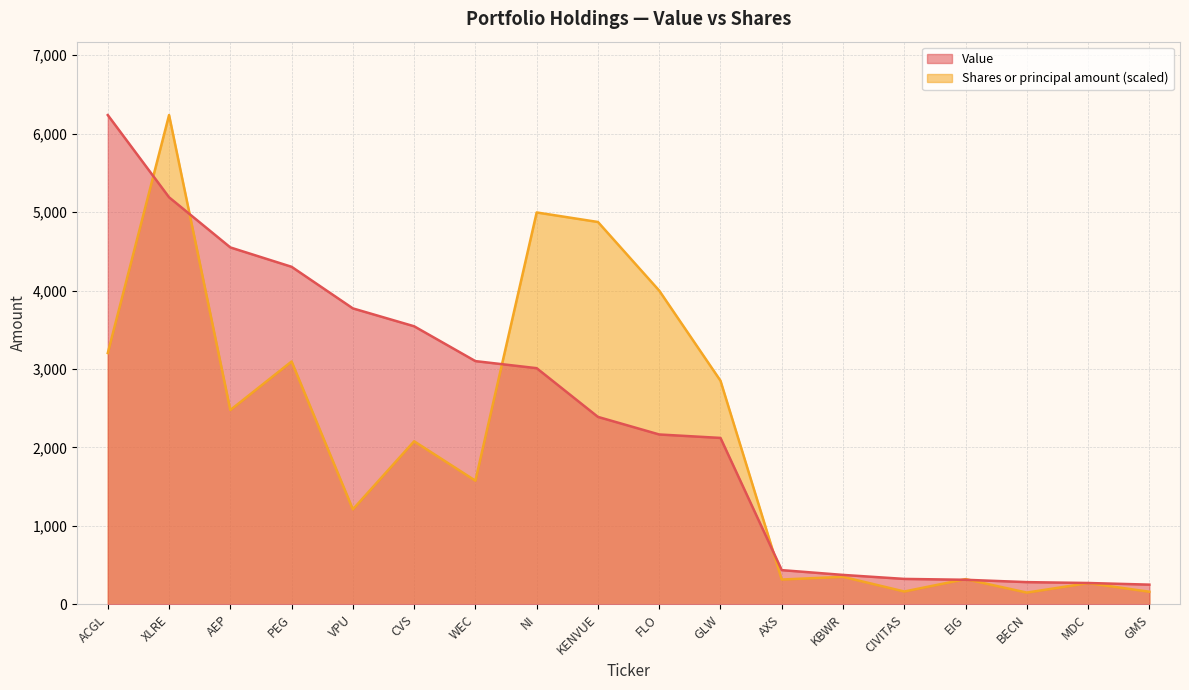

What is the difference between the Value values at FLO and NI?

845.0